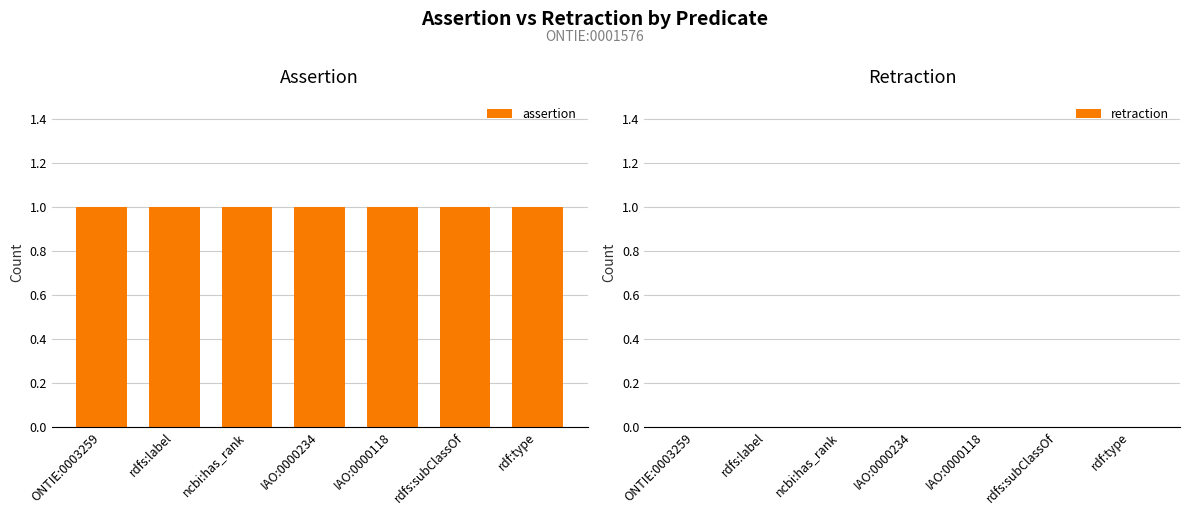

What is the sum of all assertion values?

7